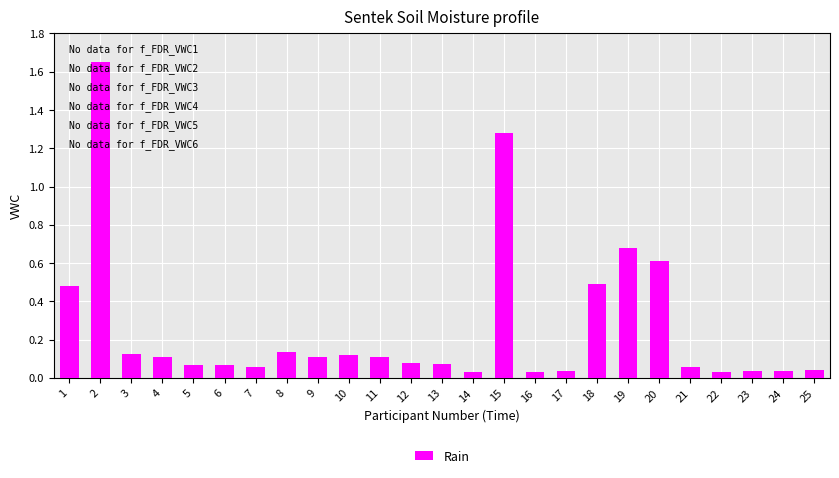

What is the change in value from 2 to 21?

-1.6